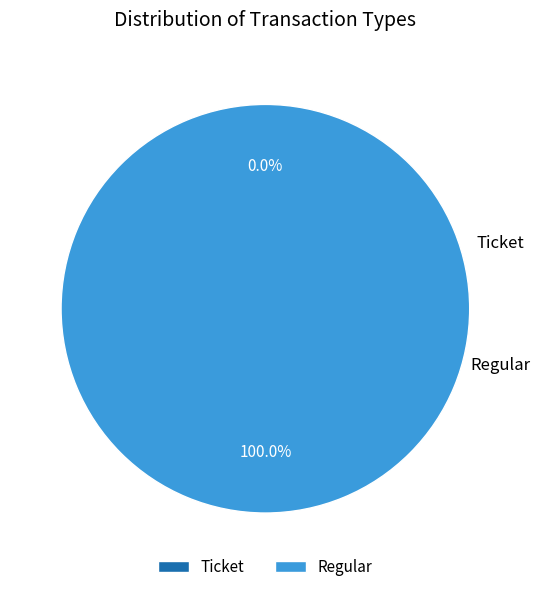

Is the sum of Ticket and Regular greater than half?

Yes